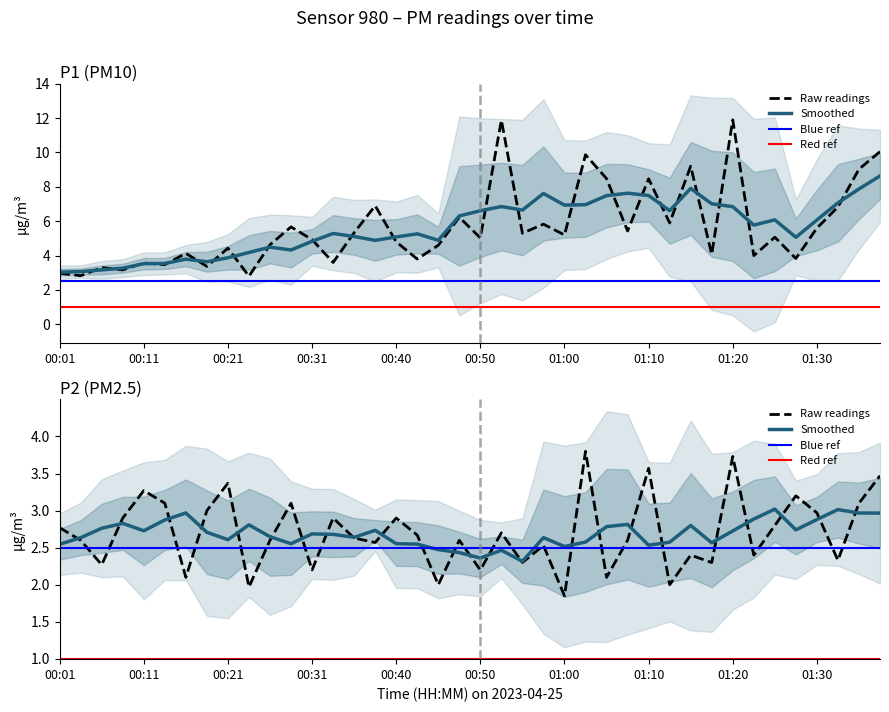

Which category has the highest value in the P1 series?

01:20